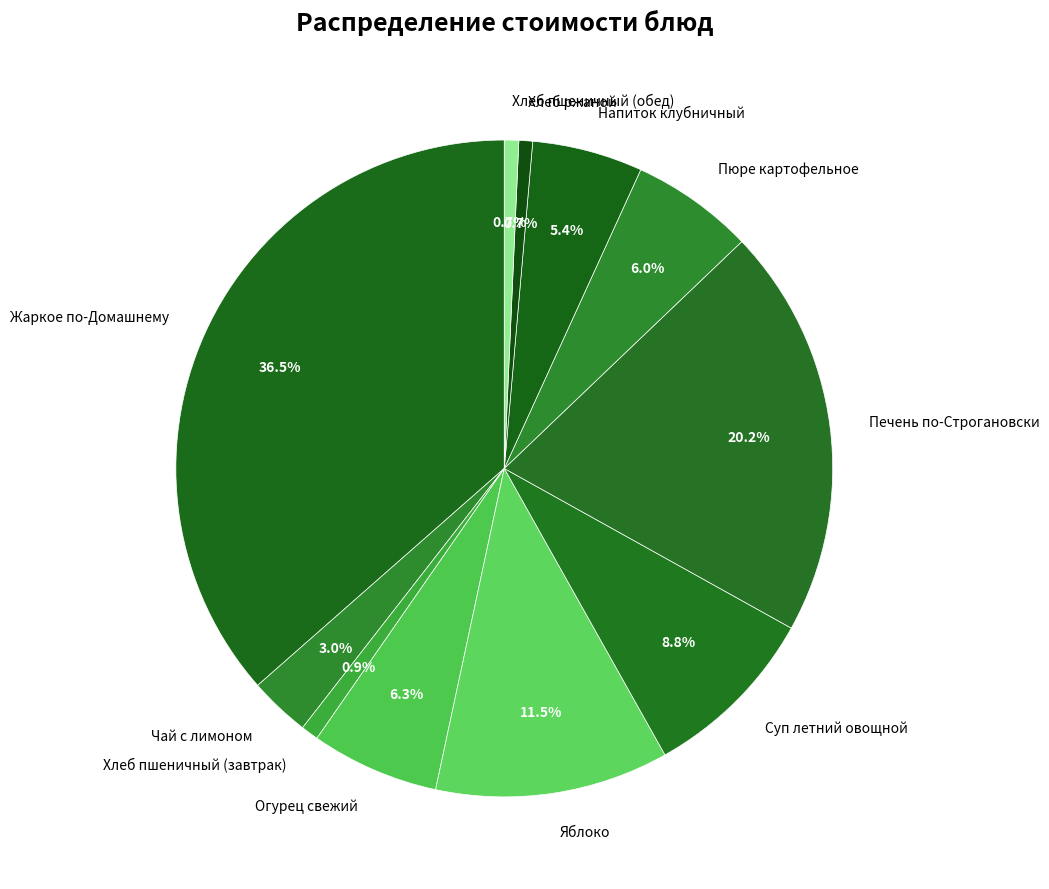

Is Чай с лимоном the majority of the pie?

No